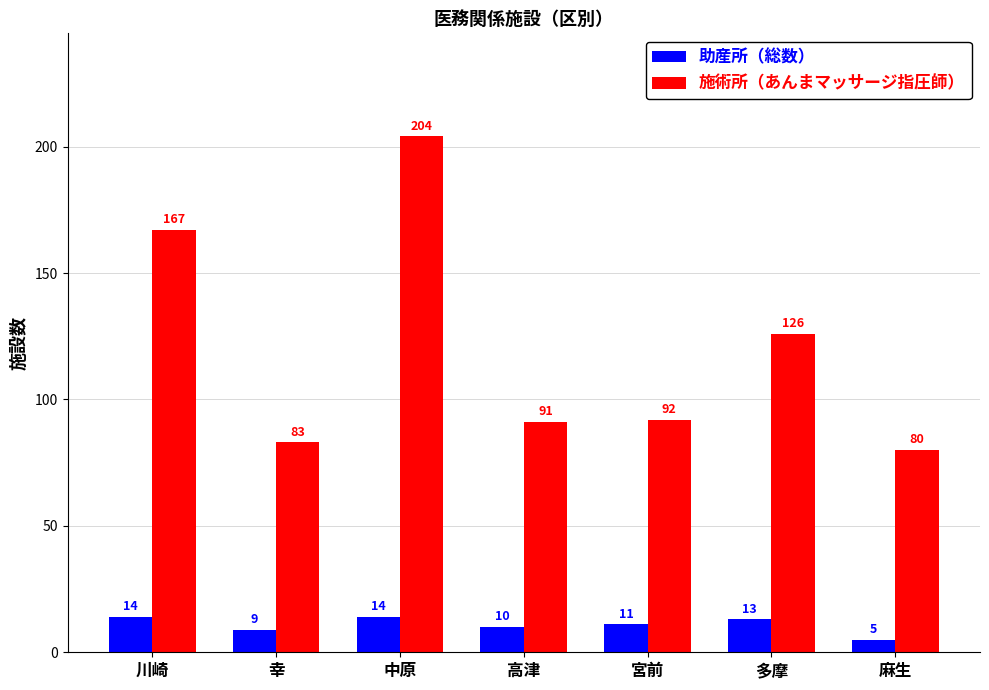

What is the total value across all series at 幸?

92